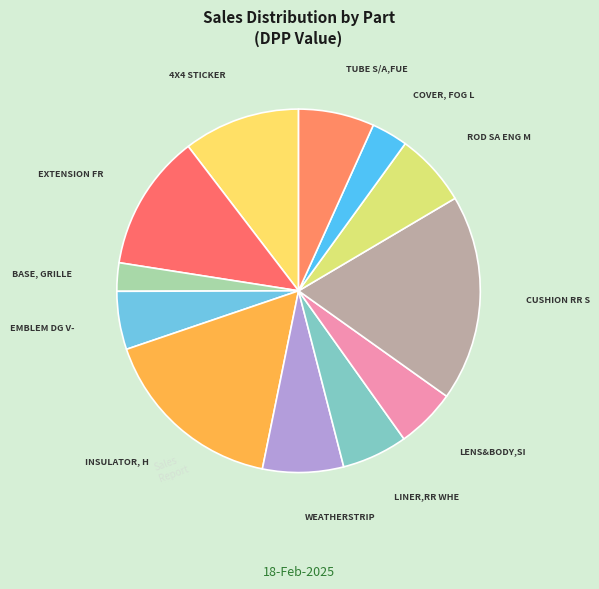

Rank the categories by value from highest to lowest.

CUSHION RR SEAT, INSULATOR, HOOD, EXTENSION FR BMPR LH, 4X4 STICKER, WEATHERSTRIP,FR,RH, TUBE S/A,FUEL SECT, ROD SA ENG MOV CTRL, LINER,RR WHEEL,LH, LENS&BODY,SIGNL LAMP, EMBLEM DG V-LUX SET, COVER, FOG LAMP, RH, BASE, GRILLE EMBLEM